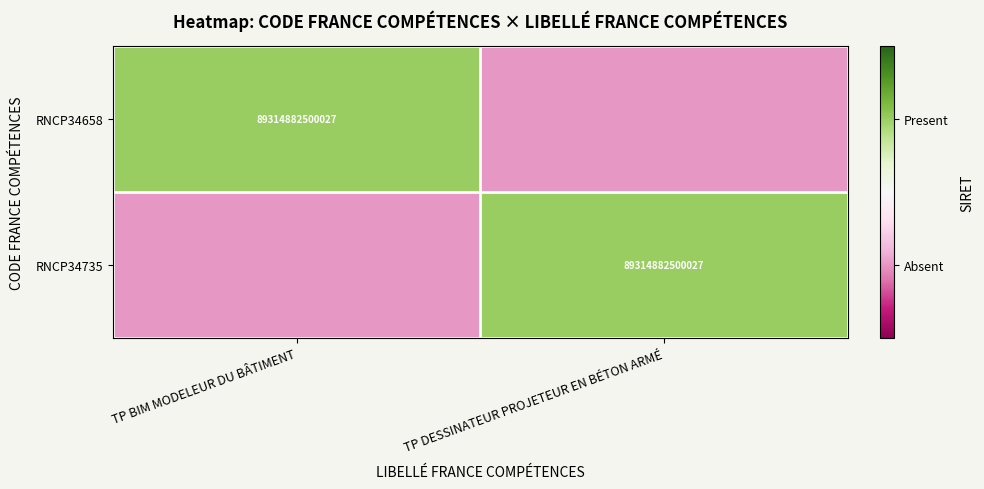

Between TP BIM MODELEUR DU BÂTIMENT and TP DESSINATEUR PROJETEUR EN BÉTON ARMÉ, which is larger?

TP BIM MODELEUR DU BÂTIMENT